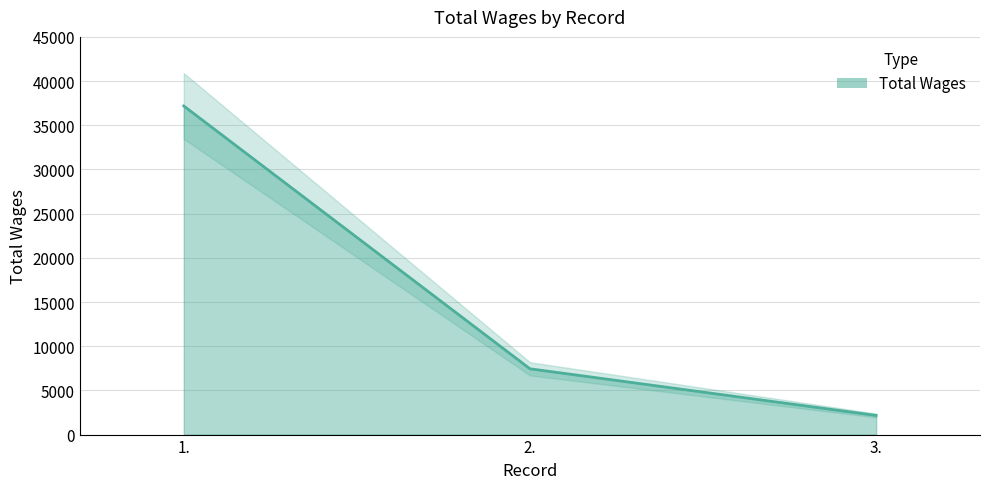

What is the greatest value displayed?

37182